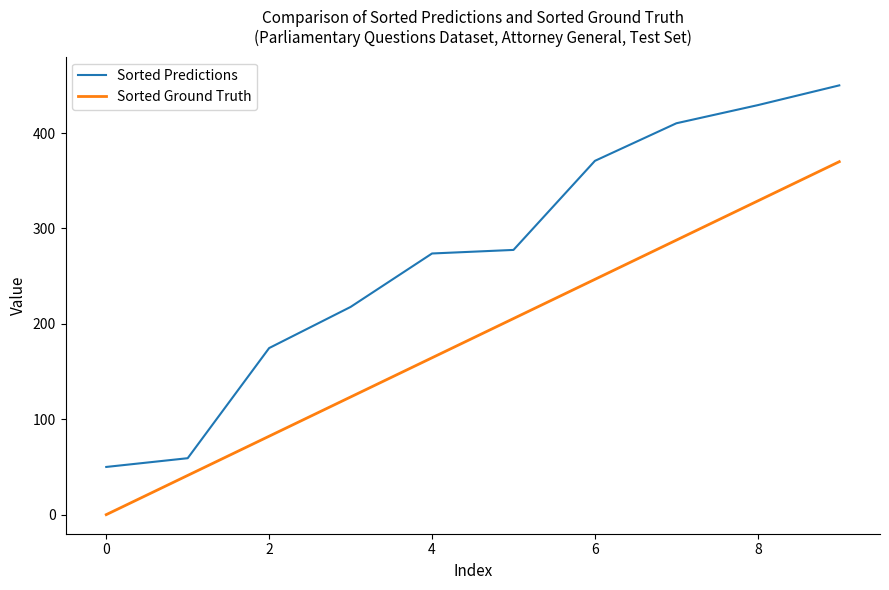

How many series are shown in this chart?

2